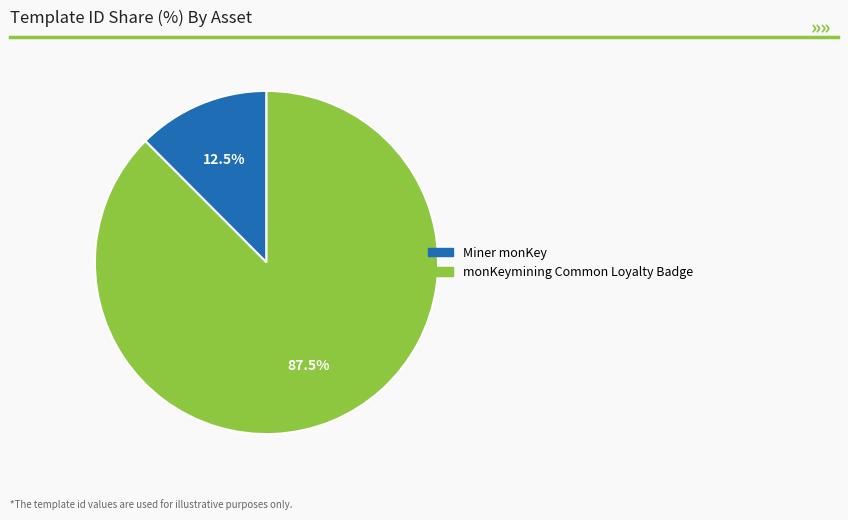

Which has a higher value, monKeymining Common Loyalty Badge or Miner monKey?

monKeymining Common Loyalty Badge